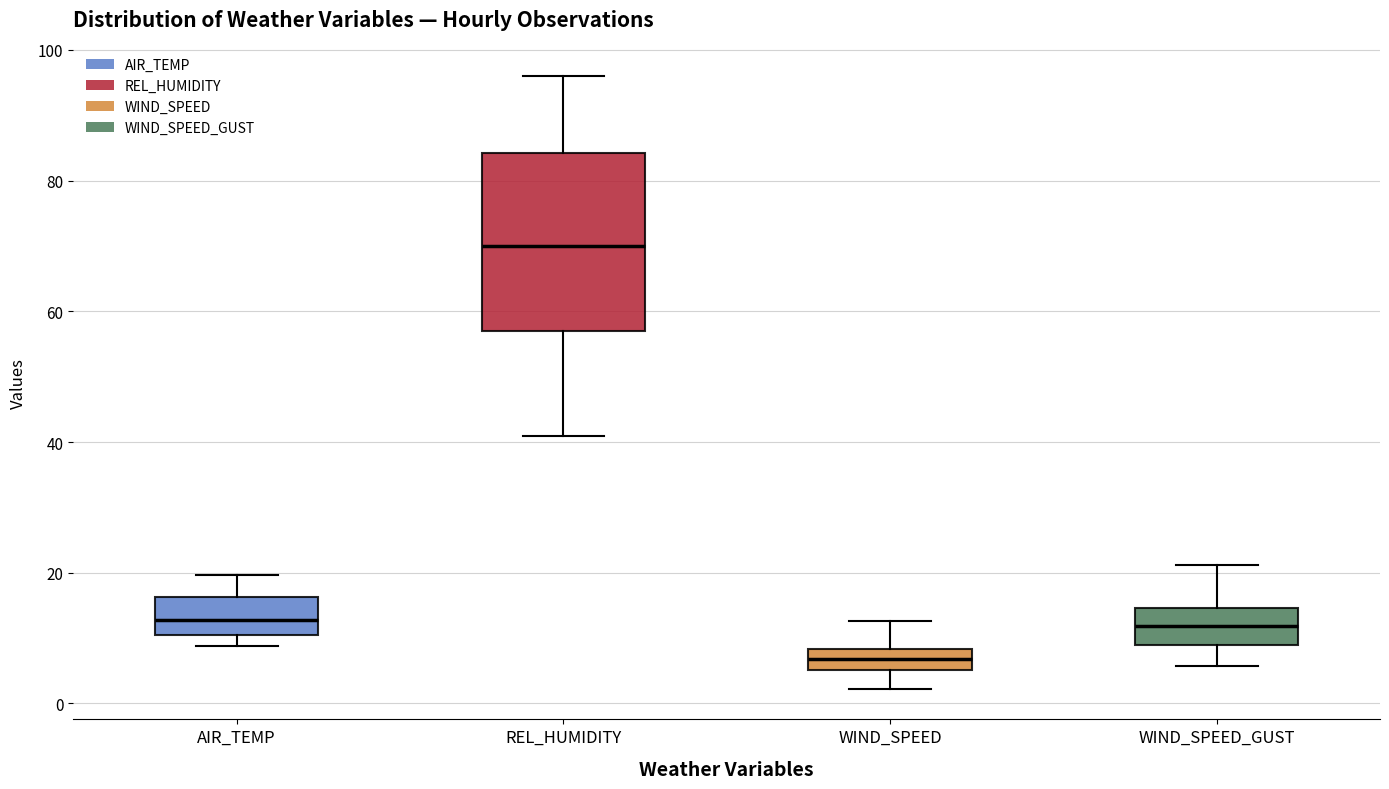

Which box's median line is the highest?

REL_HUMIDITY